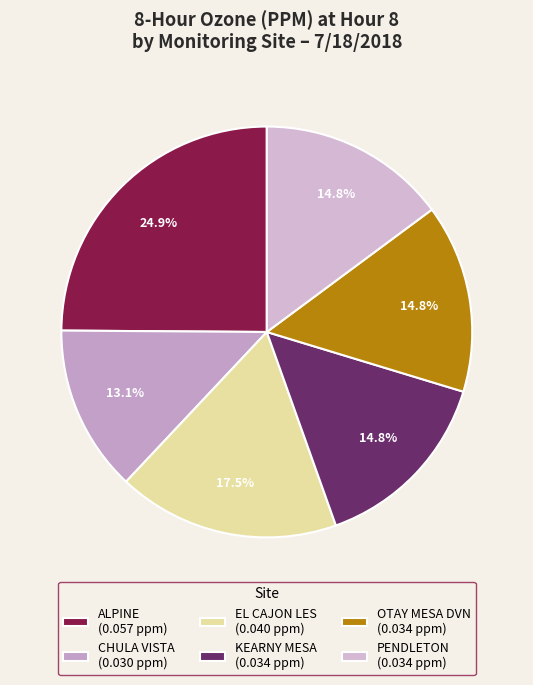

Which slice is the smallest?

CHULA VISTA